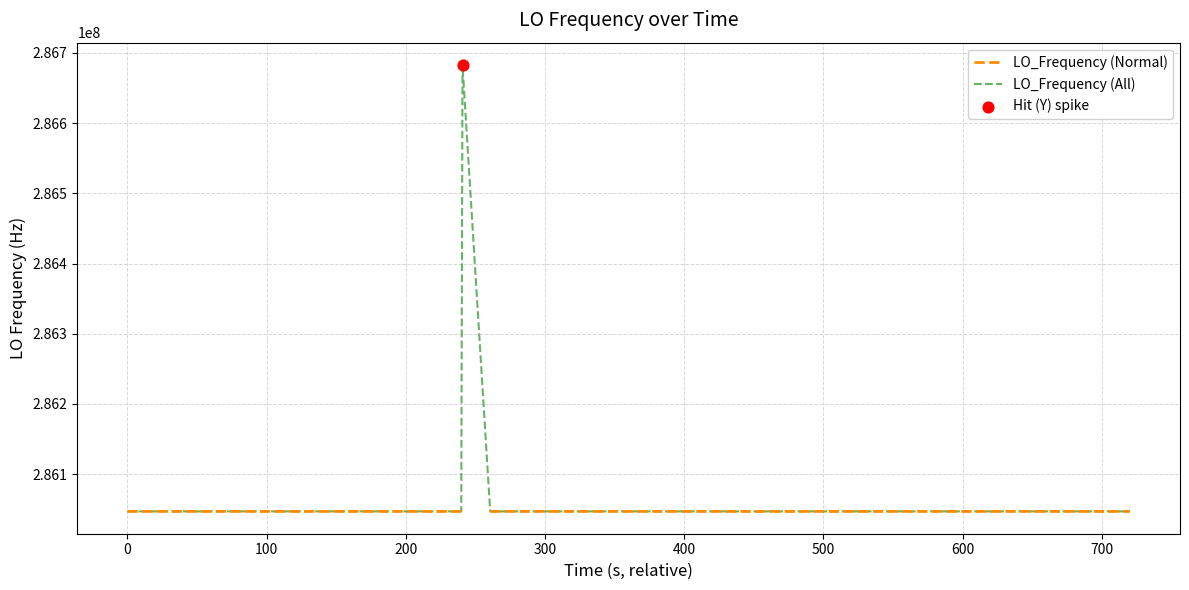

What is the maximum value for LO_Frequency (All)?

286682705.7